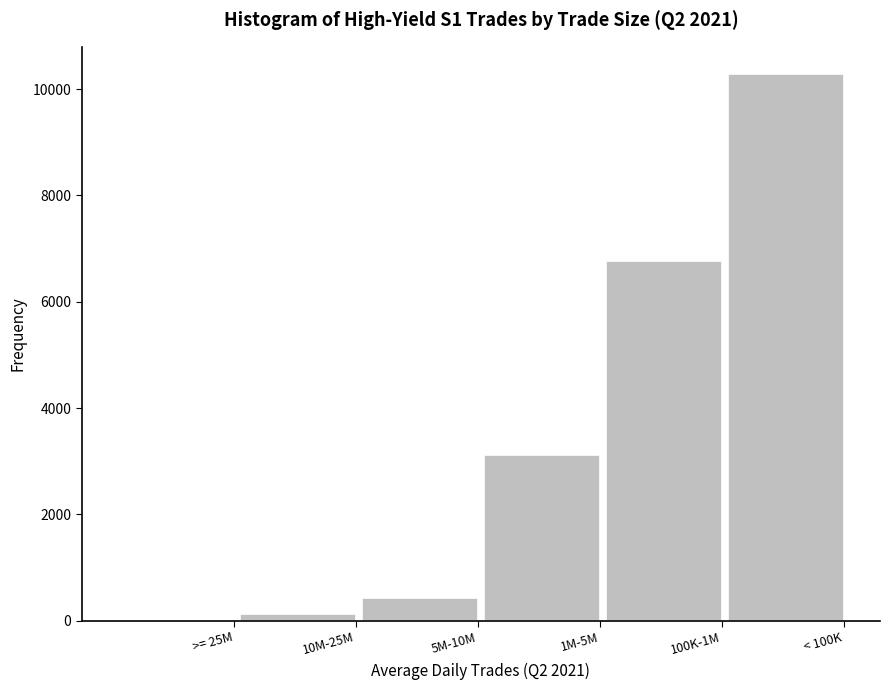

Reading right to left, list all the values displayed in this chart.

< 100K=10283.5	100K-1M=6758.4	1M-5M=3123.6	5M-10M=426.5	10M-25M=128.8	>= 25M=11.7